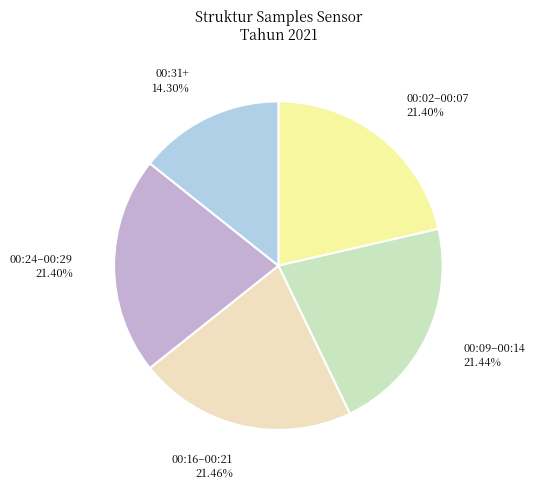

Do 00:24–00:29 and 00:02–00:07 together represent more than half of the pie?

No